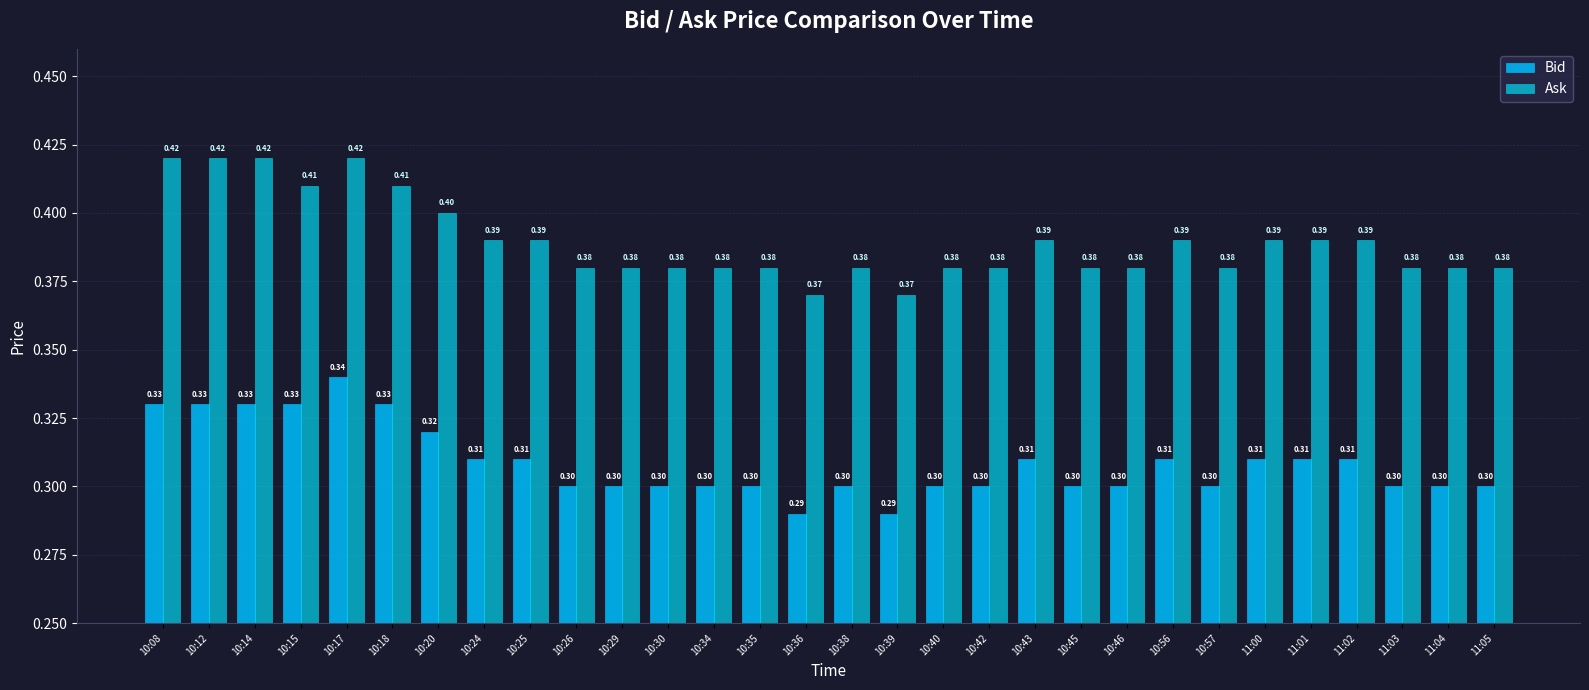

At which category is the sum across all series the highest?

10:17